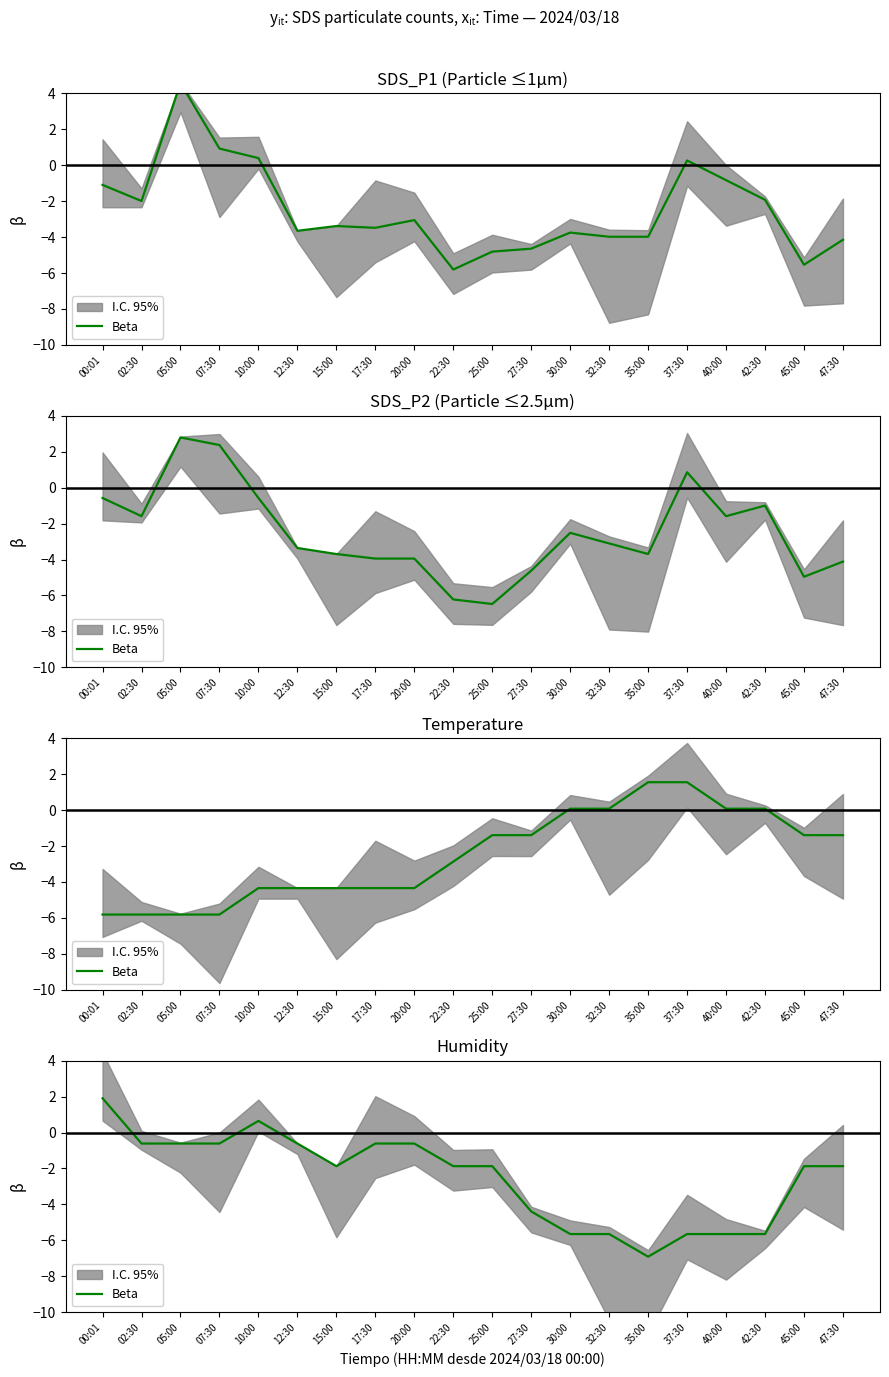

Which label corresponds to the largest value in the chart?

00:01